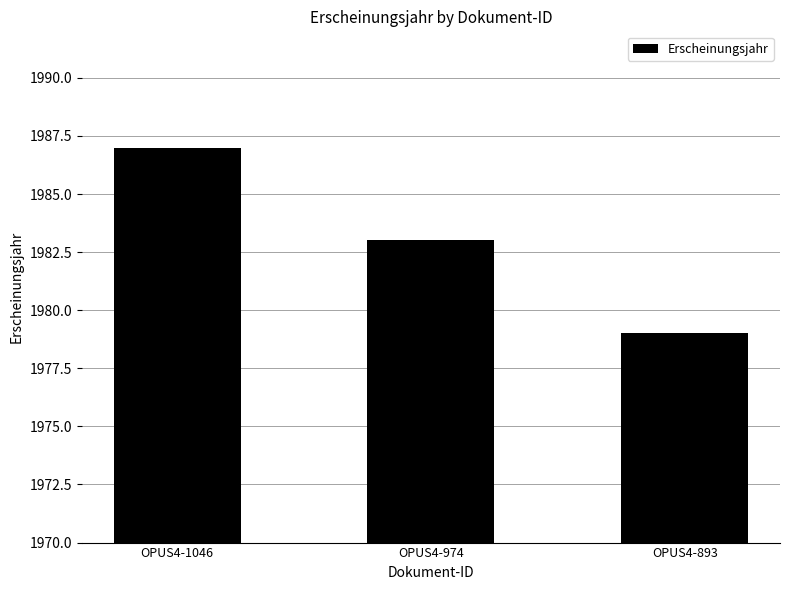

List the labels in order of value, largest first.

OPUS4-1046, OPUS4-974, OPUS4-893